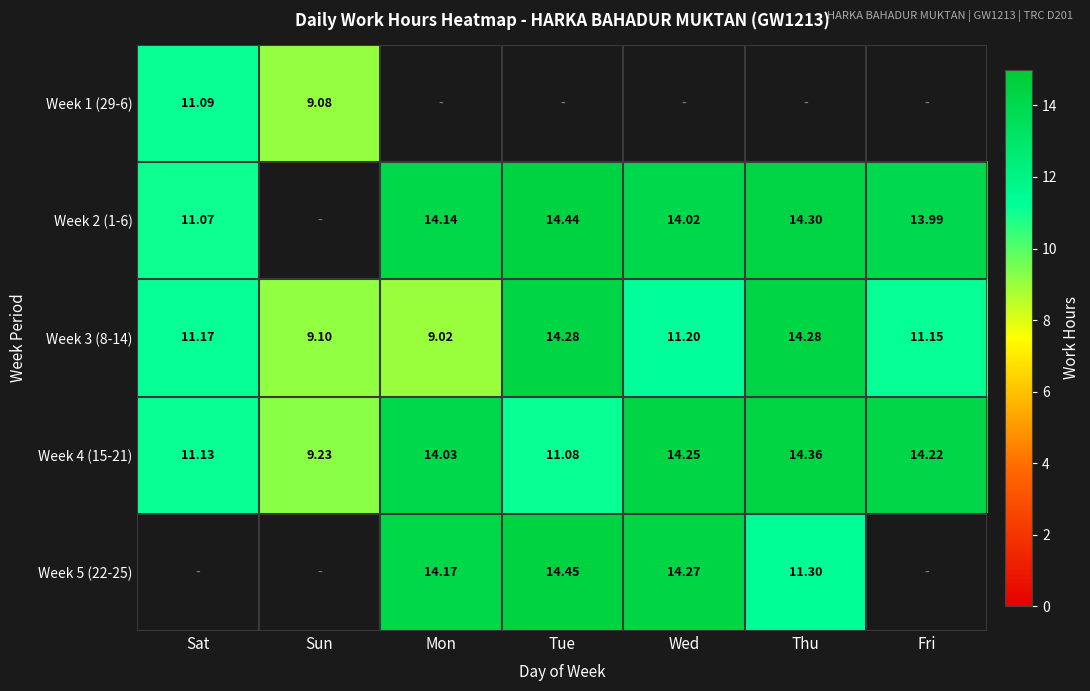

What is the difference between the maximum and minimum values in the Week 4 (15-21) series?

5.1